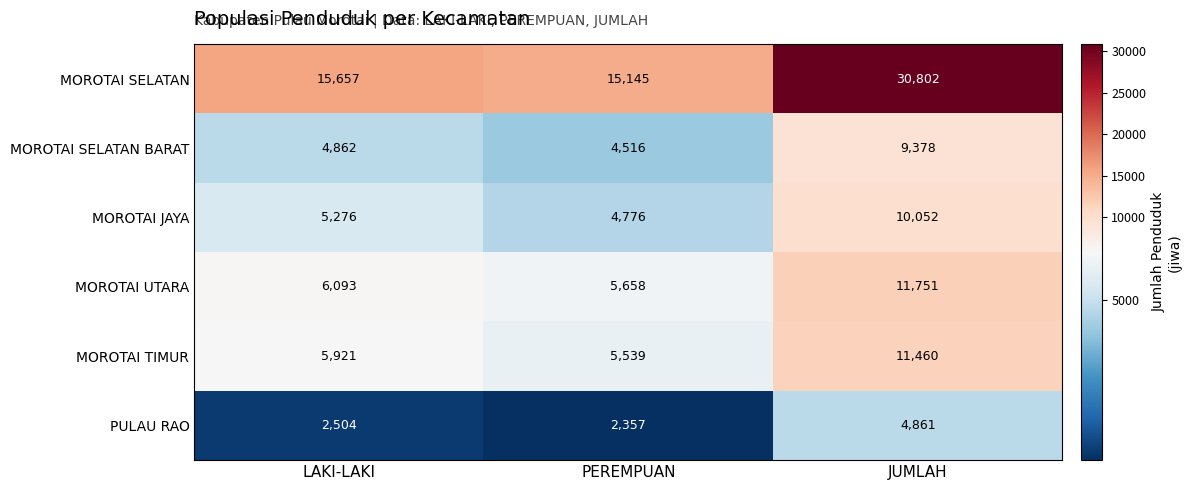

At which category is the sum across all series the highest?

JUMLAH